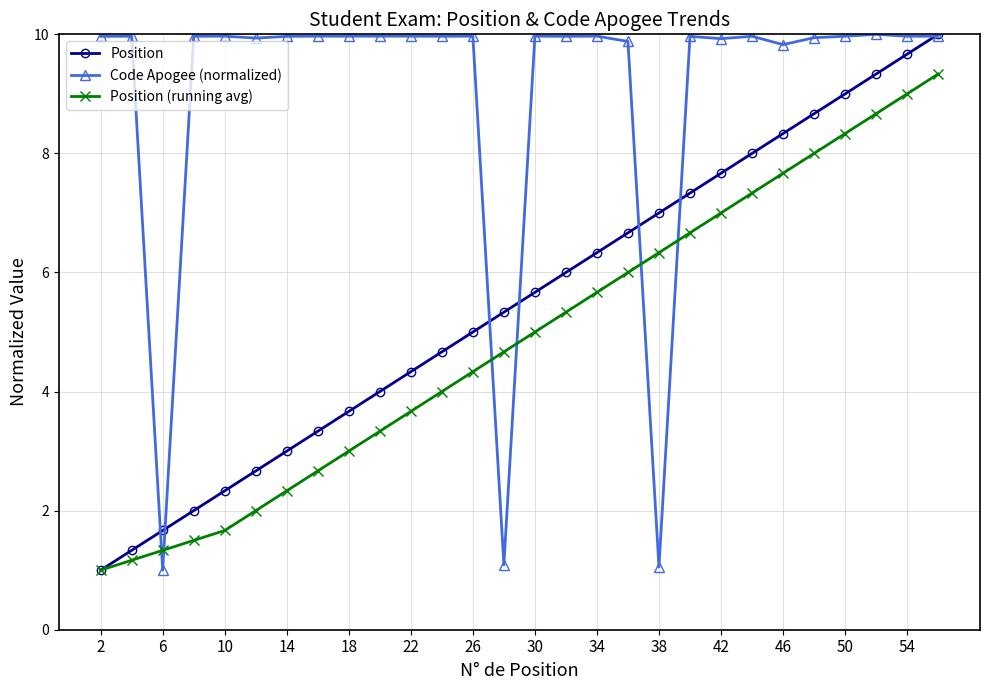

True or false: Position (running avg) has more than 2 interior local peaks.

False